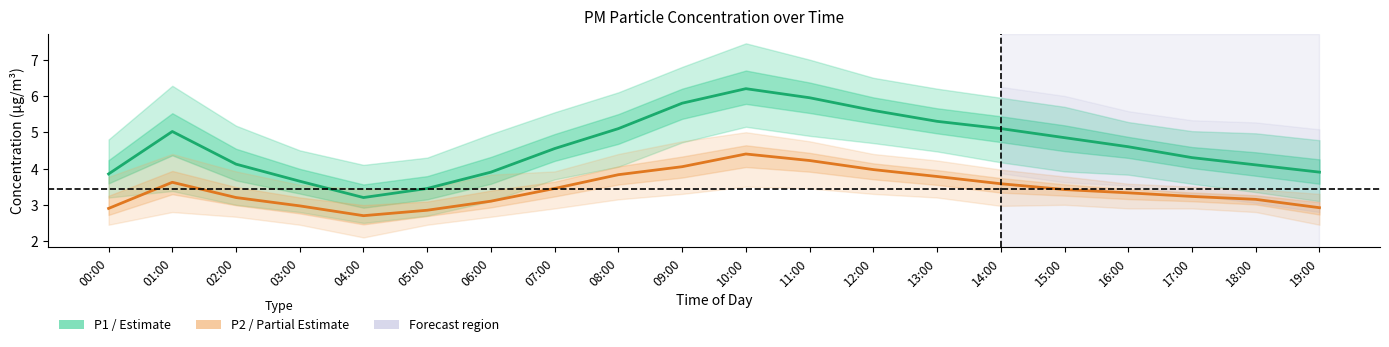

Which category has the lowest value in the P1 (PM10) series?

04:00